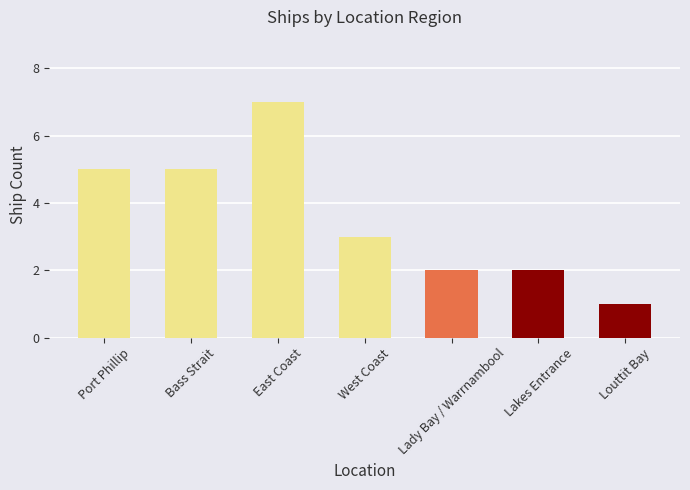

What is the value of the 2nd bar from the left?

5